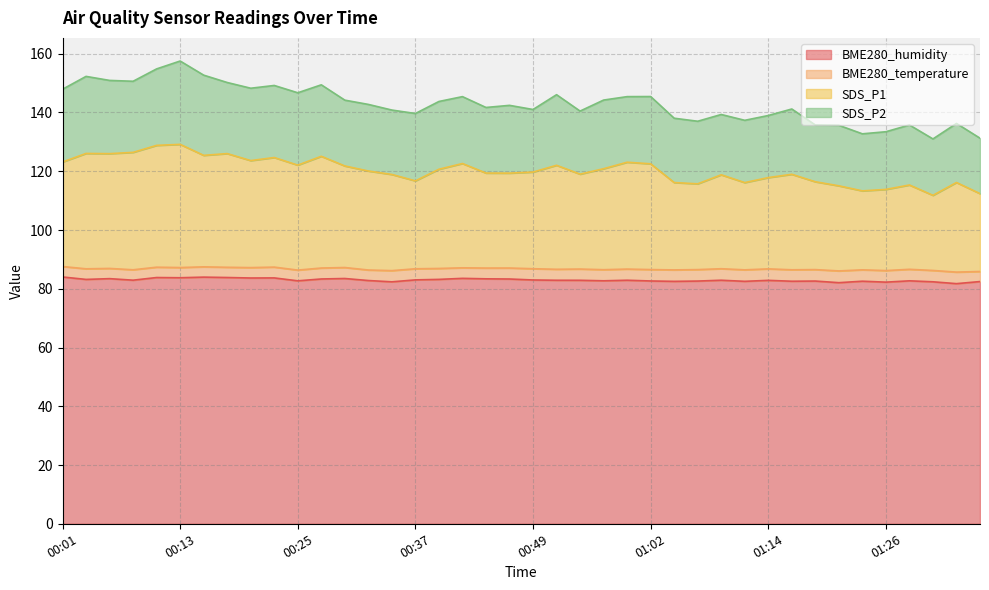

True or false: BME280_humidity has a value of 39.6 at 00:25.

False